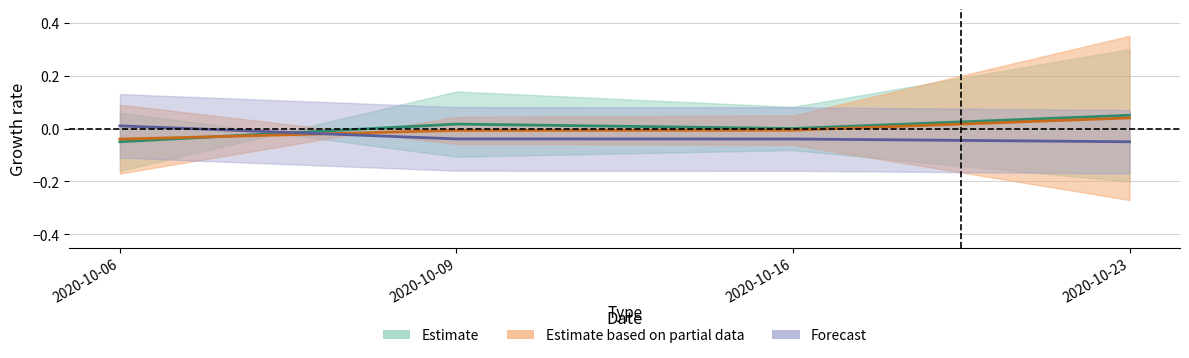

At which category is the sum across all series the highest?

2020-10-23